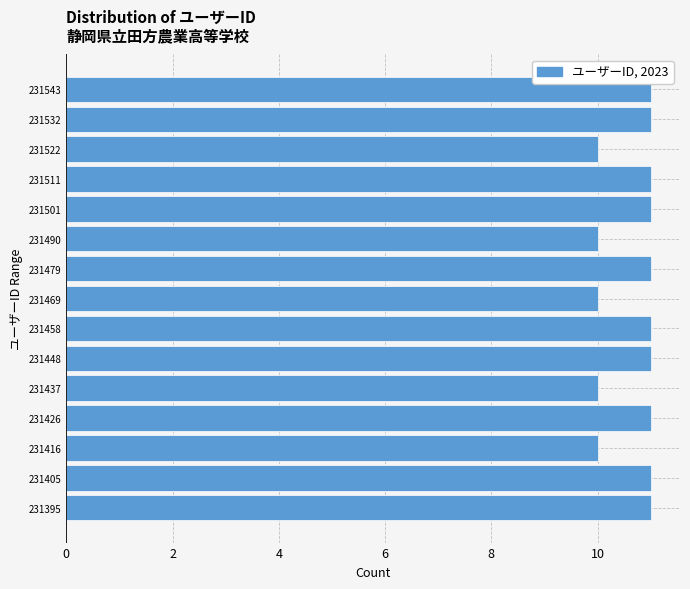

Reading bottom to top, what are all the values shown in this chart?

11	11	10	11	10	11	11	10	11	10	11	11	10	11	11